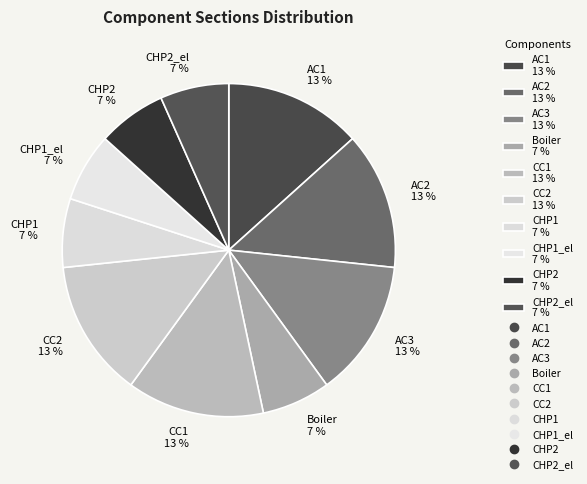

Do Boiler 7 % and AC1 13 % together represent more than half of the pie?

No